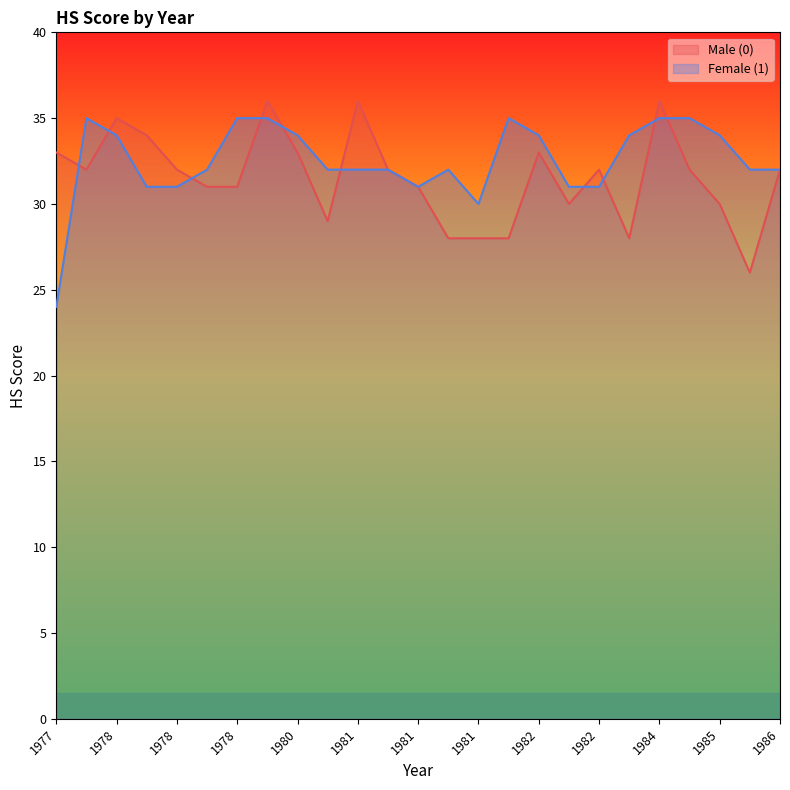

What is the total value across all series at 1979?

71